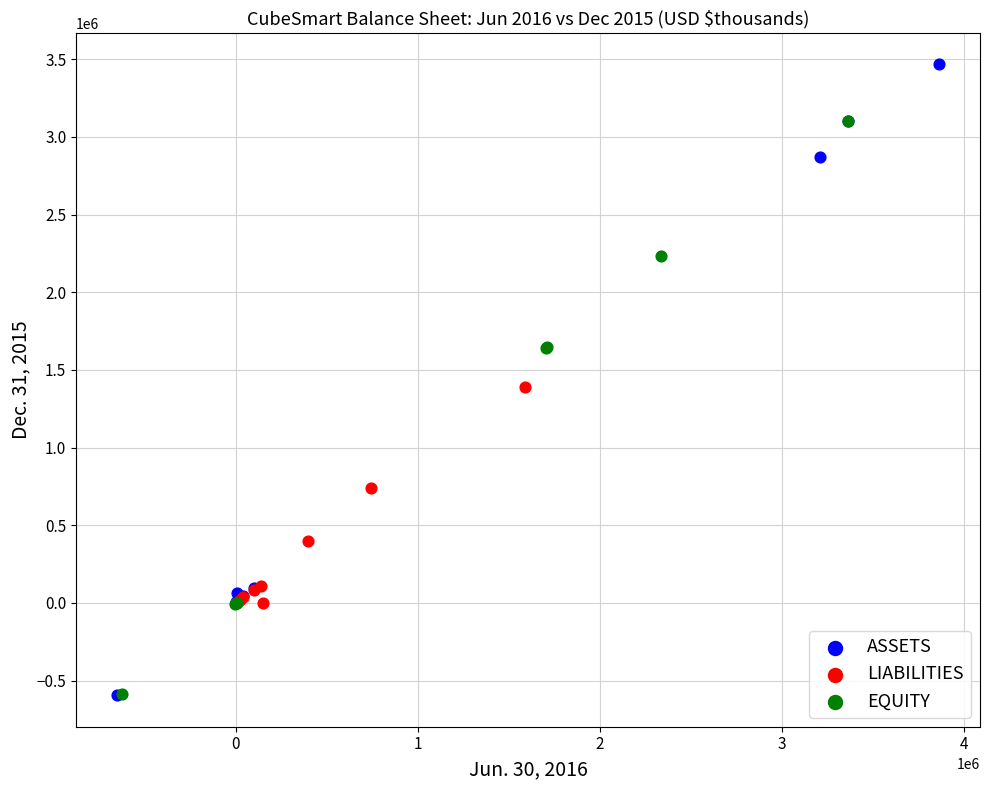

Which series has the widest spread of Y values?

ASSETS